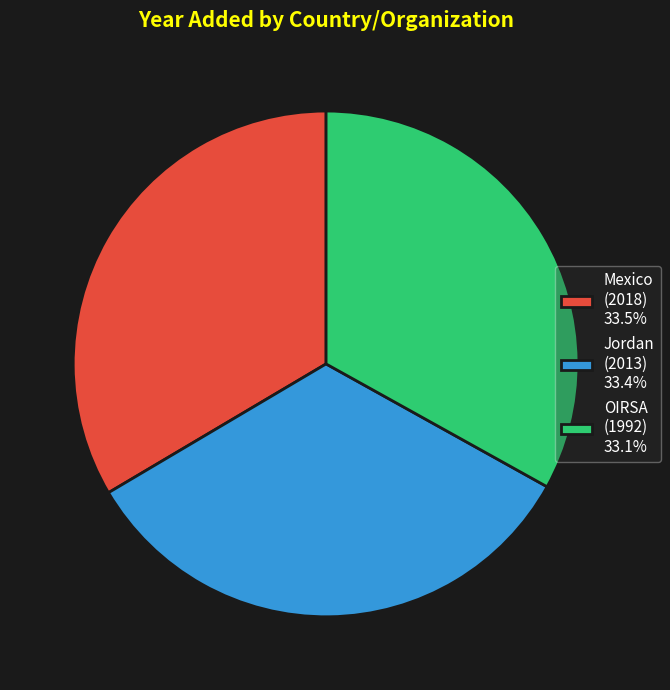

Combined, do OIRSA (1992) 33.1% and Mexico (2018) 33.5% account for over 50%?

Yes